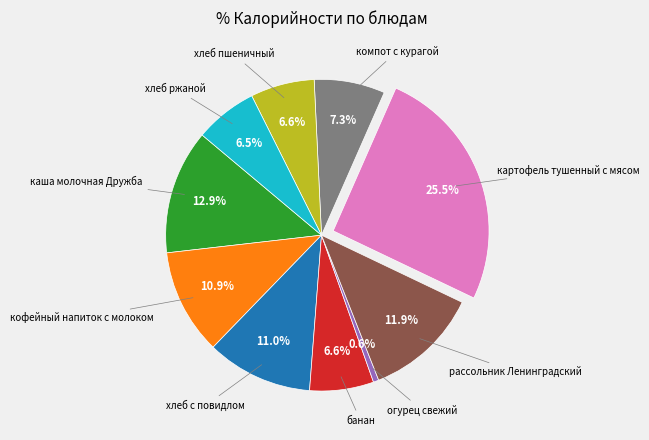

Does any single category account for the majority?

No